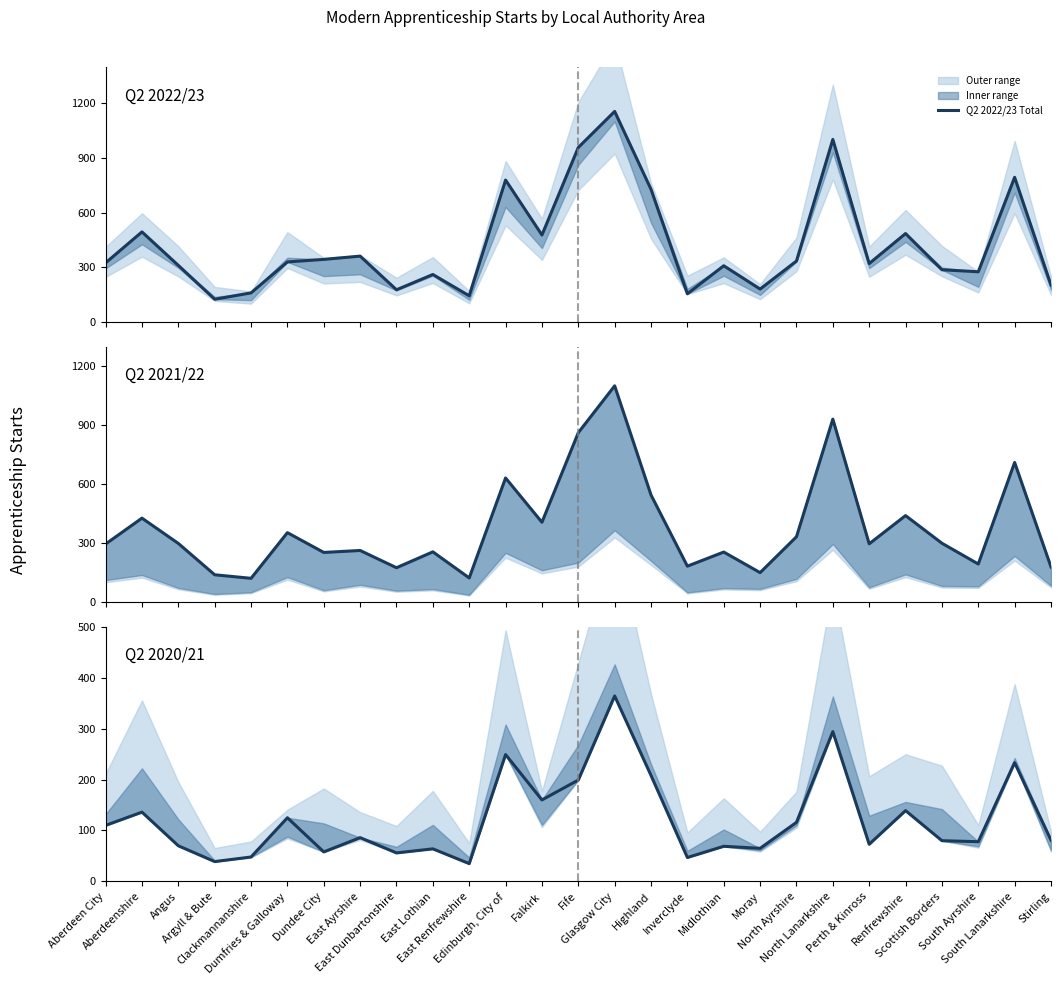

Reading left to right, extract all data points from this chart.

Q2 2022/23 Total: 324	494	310	124	159	329	343	361	176	260	143	779	477	958	1156	728	154	308	180	334	1002	320	485	286	275	794	202
Q2 2021/22 Total: 294	426	297	137	119	352	251	261	173	254	121	631	405	862	1101	544	181	253	148	331	931	295	439	298	192	710	177
Q2 2020/21 Total: 110	136	70	39	48	125	58	86	56	64	35	249	160	199	364	208	47	69	65	116	294	73	139	80	78	233	81